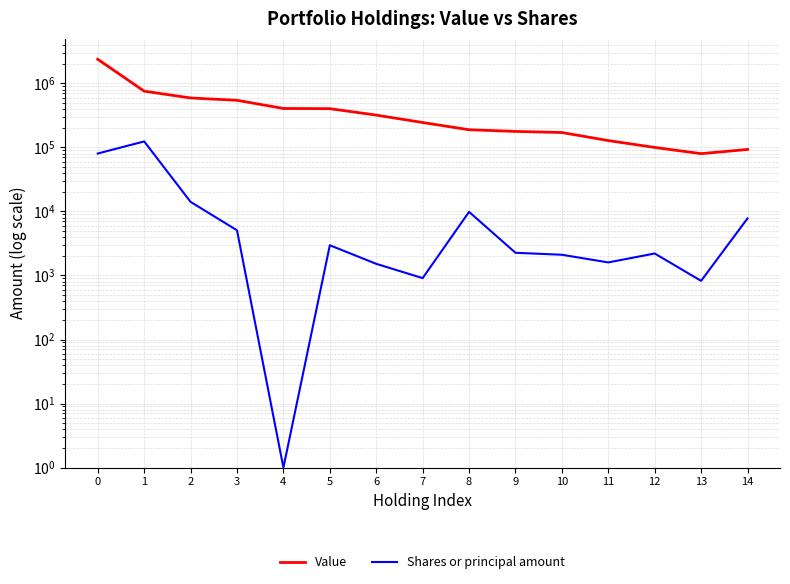

Which series has the largest total across all categories?

Value